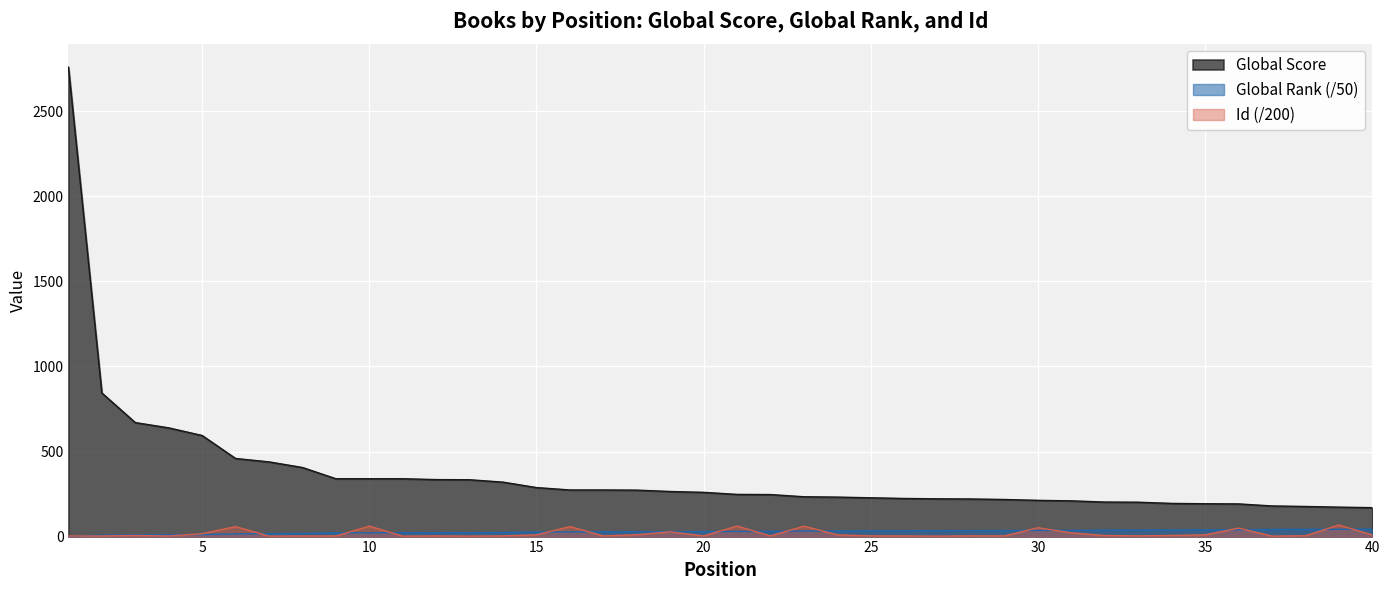

Reading left to right, transcribe all the data shown in this chart.

Global Score: 2759.0	844.0	670.0	639.0	594.0	459.0	439.0	406.0	340.0	340.0	340.0	335.0	334.0	320.0	288.0	274.0	274.0	273.0	265.0	260.0	248.0	247.0	234.0	232.0	228.0	224.0	222.0	221.0	218.0	213.0	210.0	203.0	202.0	195.0	193.0	192.0	180.0	177.0	173.0	170.0
Global Rank: 1.2	8.0	10.4	11.0	12.2	16.2	17.0	18.4	22.5	22.5	22.5	22.9	23.0	24.1	26.5	28.0	28.0	28.0	28.7	29.2	30.5	30.6	33.0	33.1	33.5	34.3	34.7	35.0	35.5	36.5	36.8	38.2	38.3	39.1	39.4	39.7	42.1	42.6	43.3	43.9
Id: 3.5	3.5	6.4	3.6	16.9	58.9	2.7	3.5	3.8	61.5	2.5	3.8	2.6	3.8	10.1	58.9	3.8	11.1	27.8	4.2	61.5	4.0	61.4	10.1	4.0	3.6	2.7	4.4	3.9	52.0	22.0	6.3	4.1	6.7	10.1	49.8	2.6	4.9	68.0	9.6